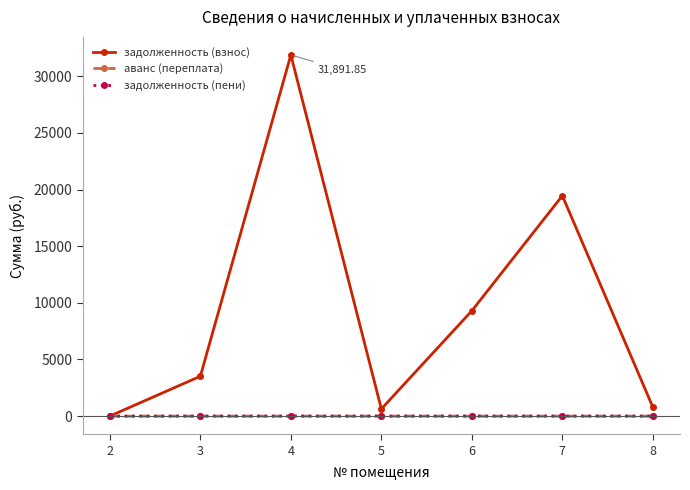

What is the total value across all series at 7?

19462.0